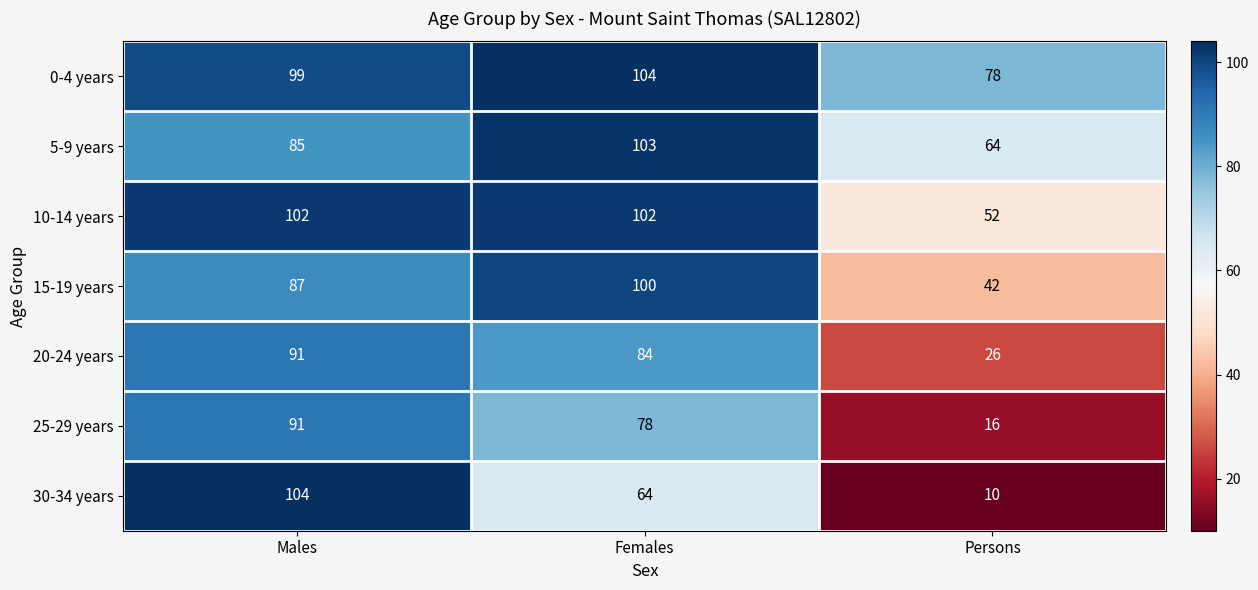

At which category is the sum across all series the highest?

Males